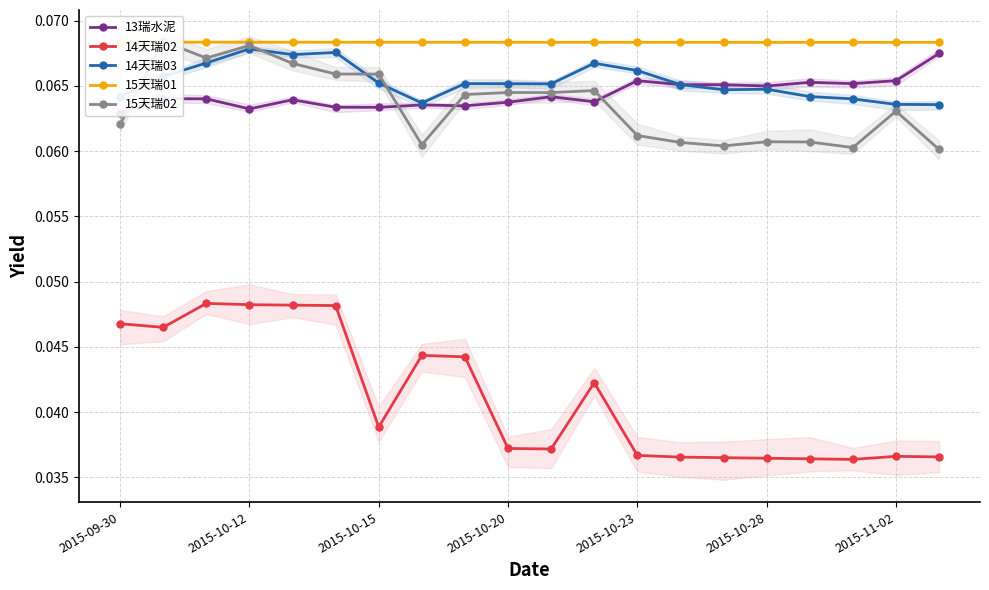

True or false: 15天瑞01 and 13瑞水泥 cross at least once.

False